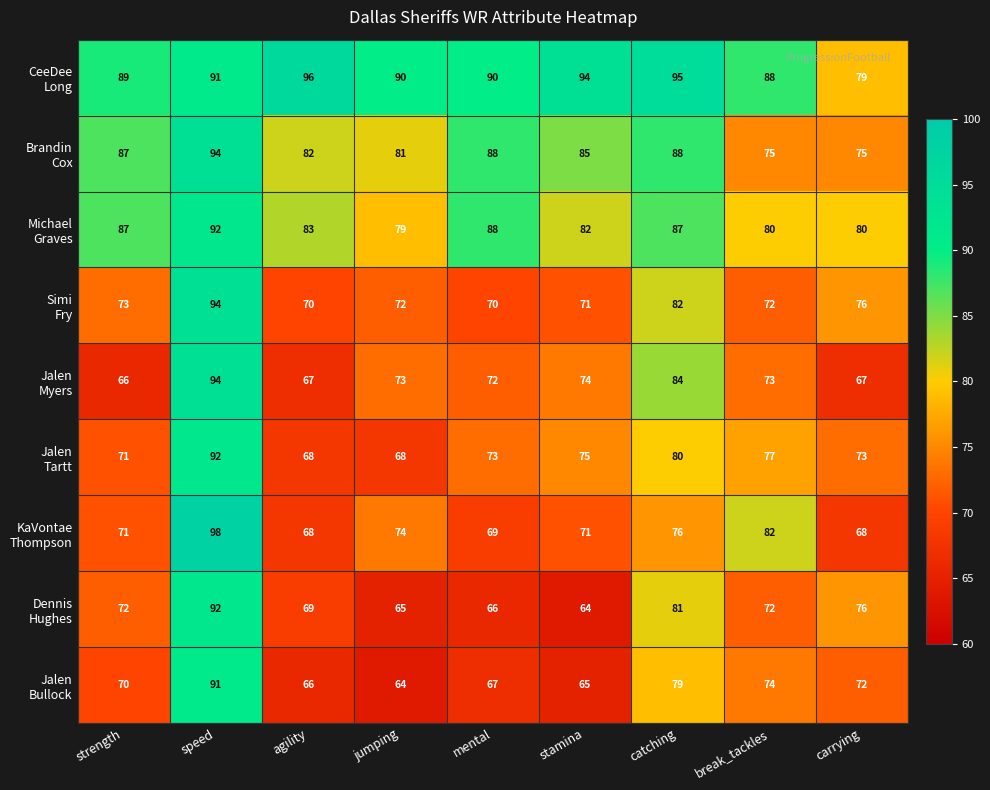

What is the minimum value shown in the chart?

64